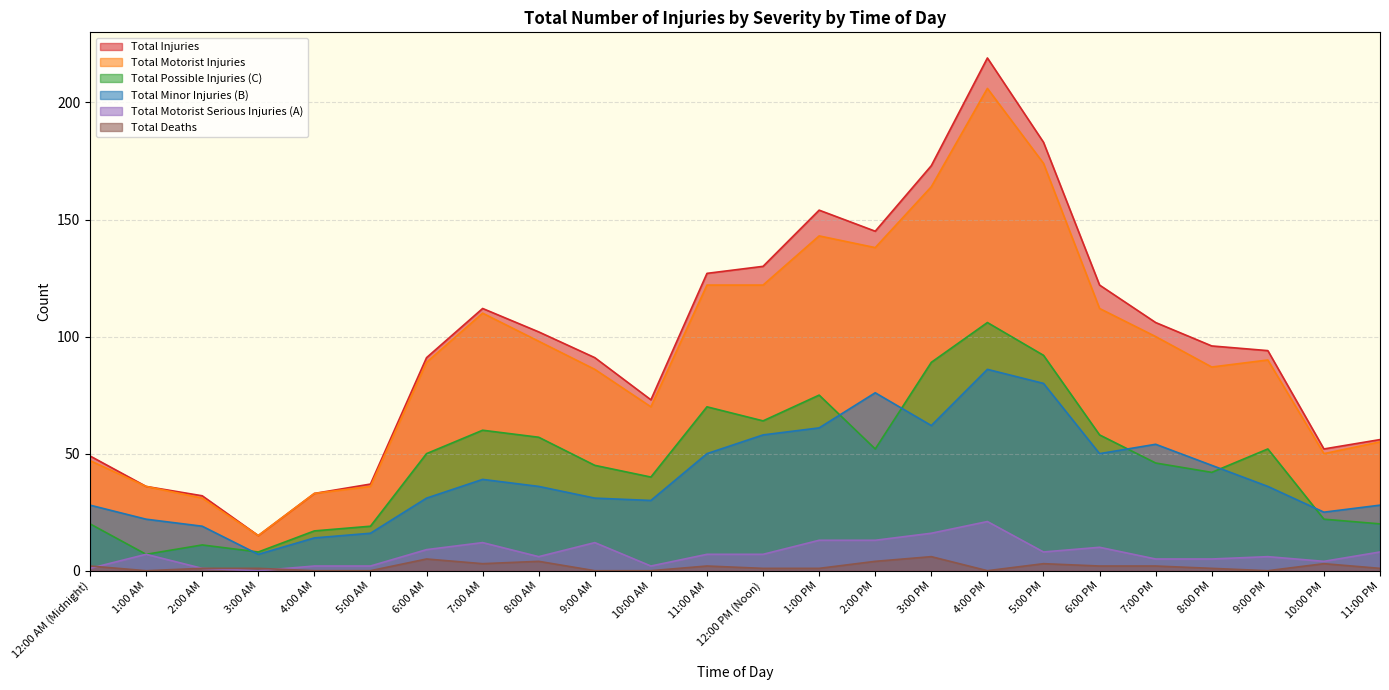

At which label is Total Deaths closest to 3?

7:00 AM